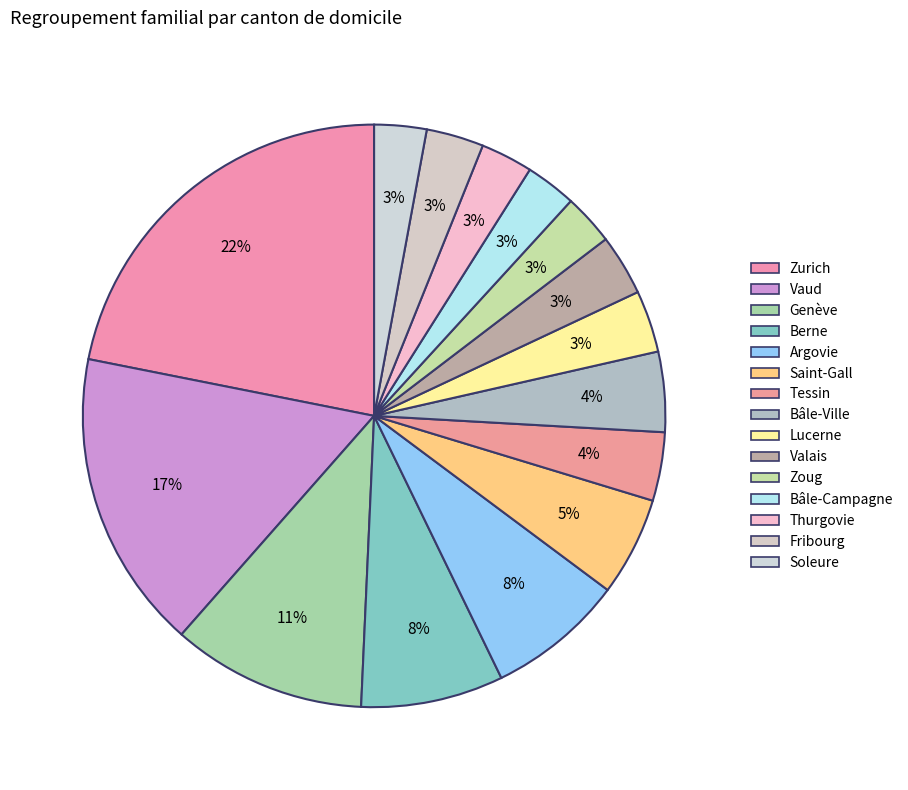

What percentage is the Thurgovie slice, to the nearest percent?

3%